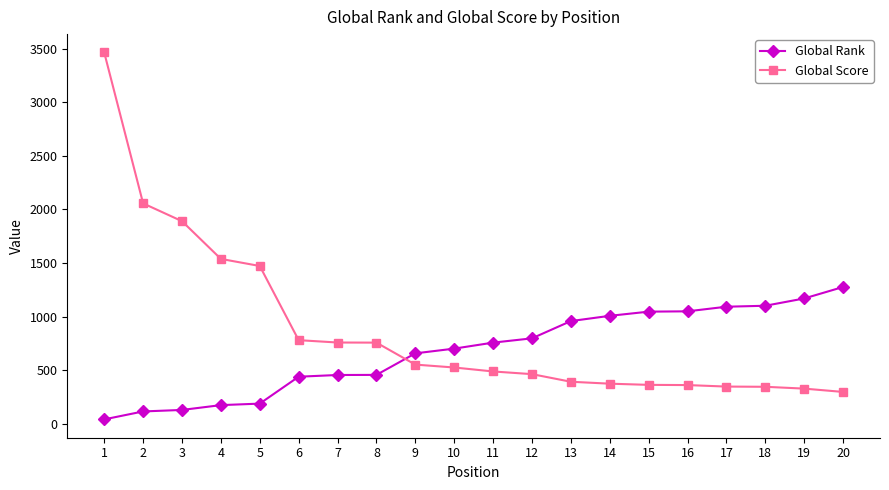

What is the difference between the highest and lowest values at 6?

341